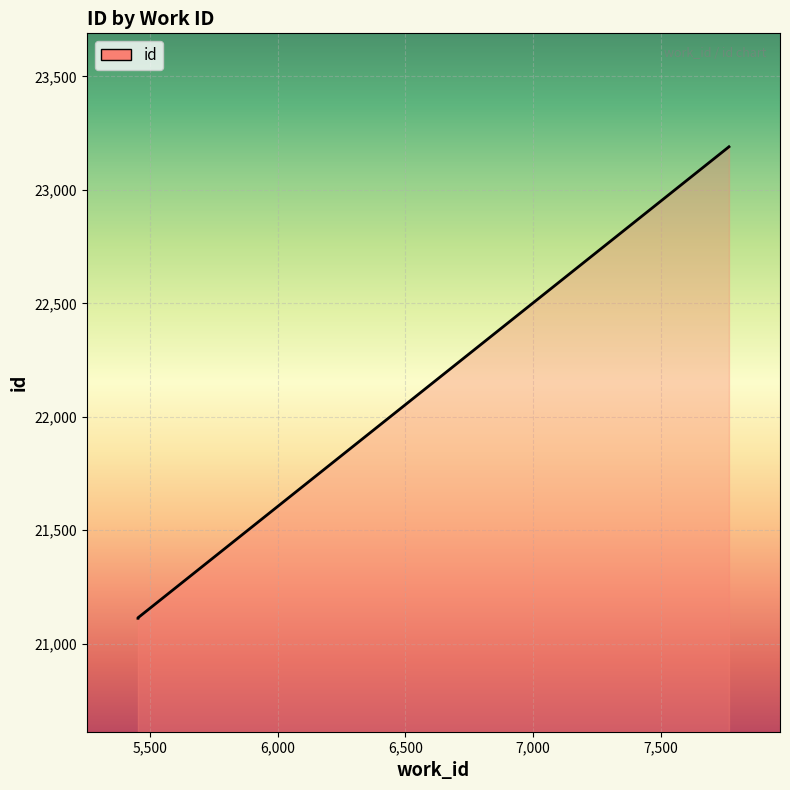

What is the ratio of the value at 5452 to the value at 7768?

0.9